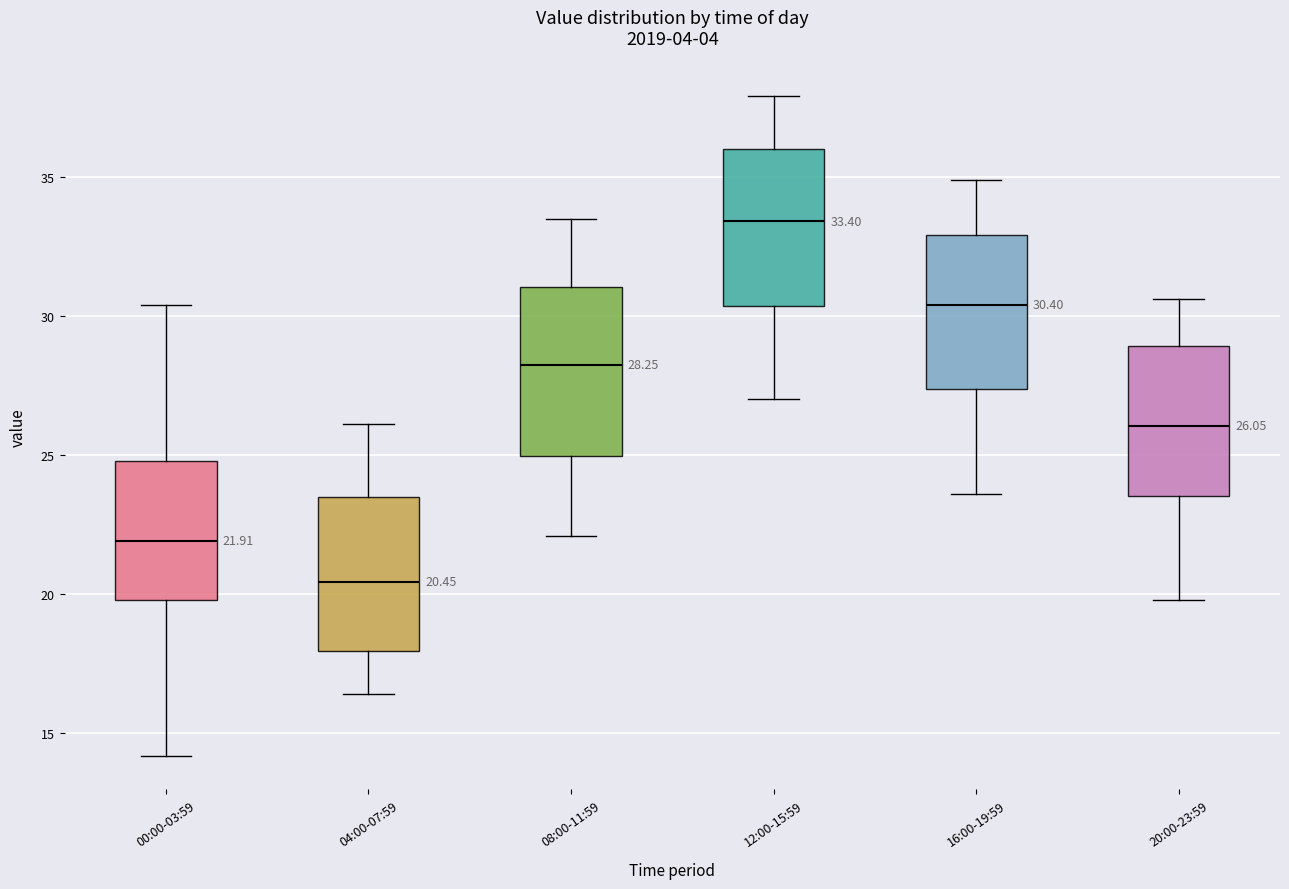

Which box's median line is the lowest?

04:00-07:59